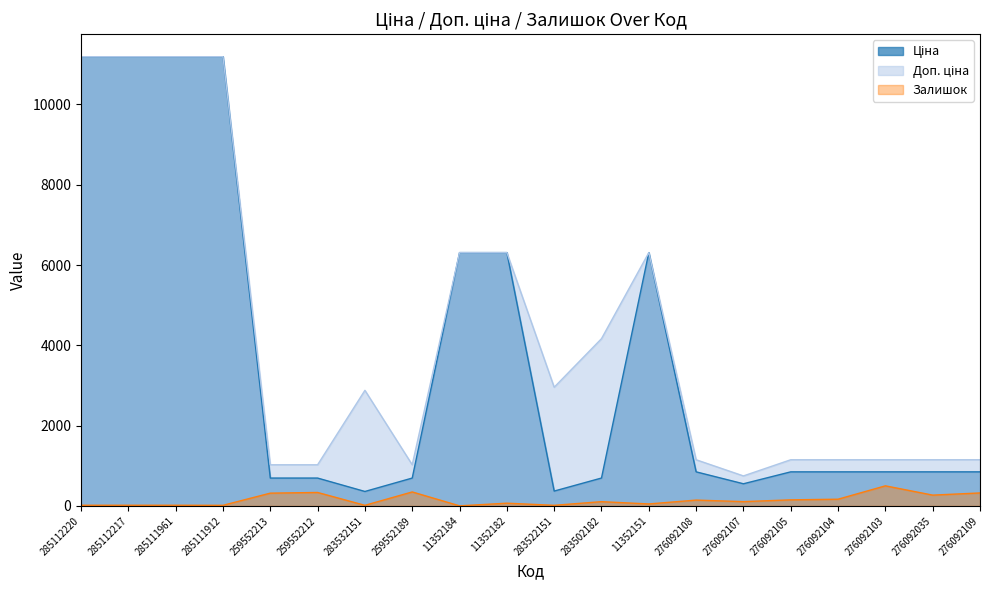

True or false: Доп. ціна and Залишок intersect in this chart.

False